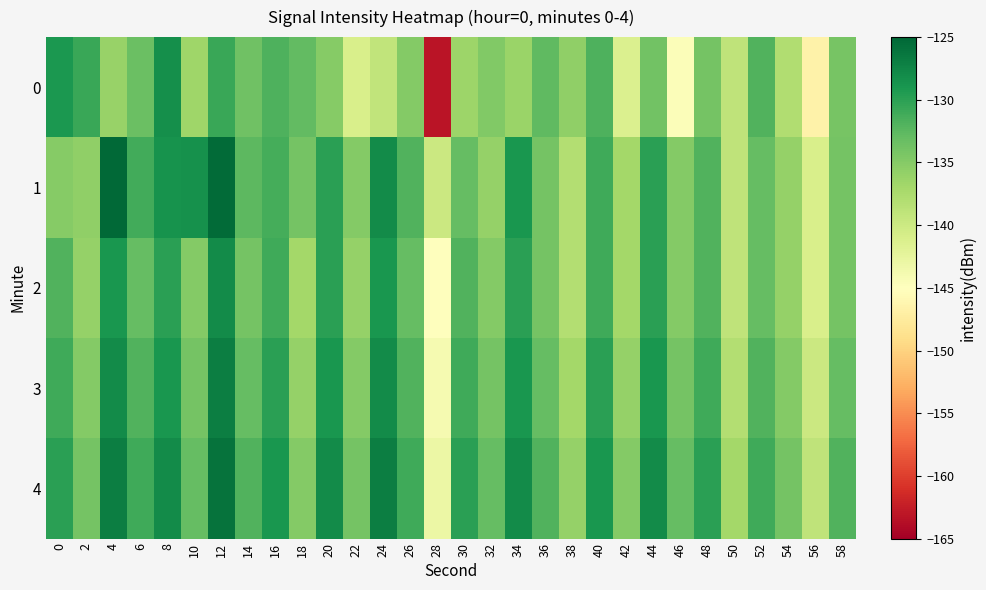

Which category has the highest value across all series?

4